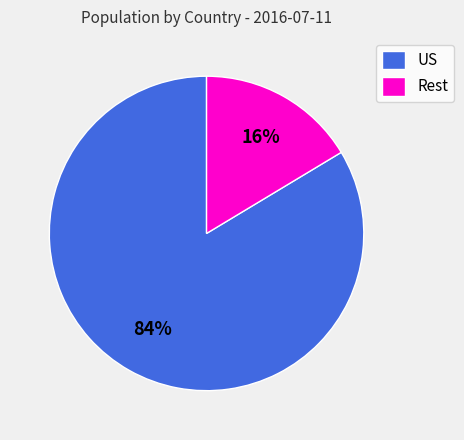

Between US and Rest, which is larger?

US